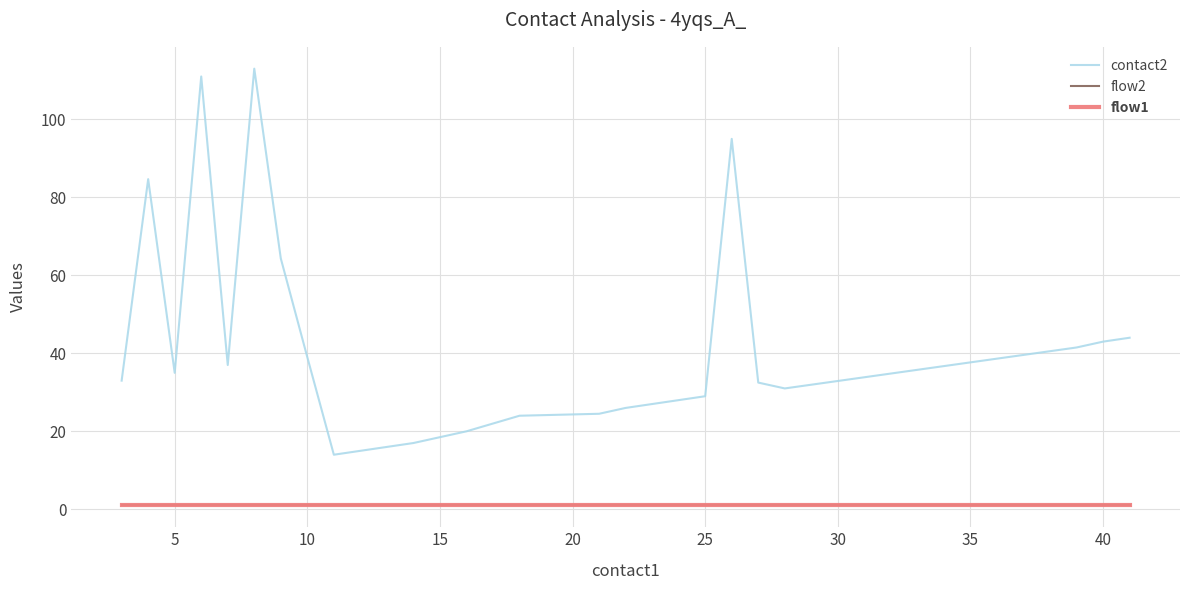

What is the difference between the maximum and second lowest values in the contact2 series?

98.0